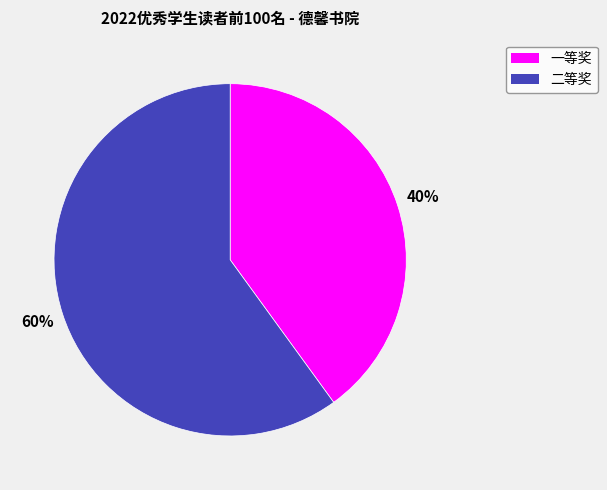

True or false: 二等奖 accounts for 67% of the total.

False